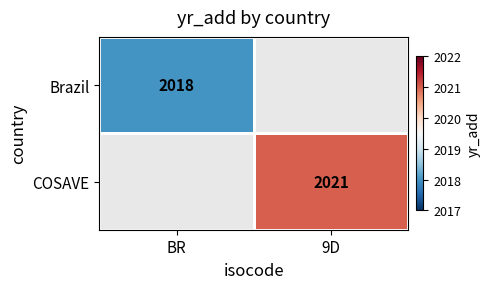

Is it true that Brazil equals 802 at BR?

False